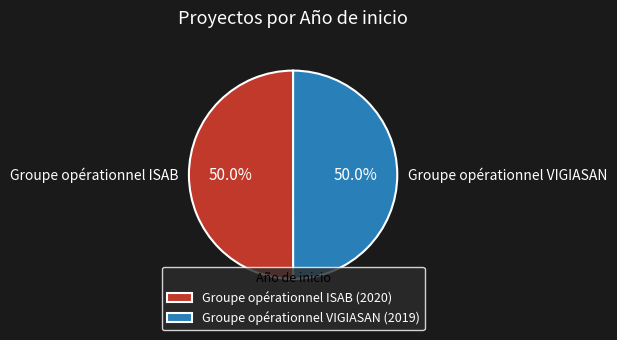

How many segments does this pie chart have?

2